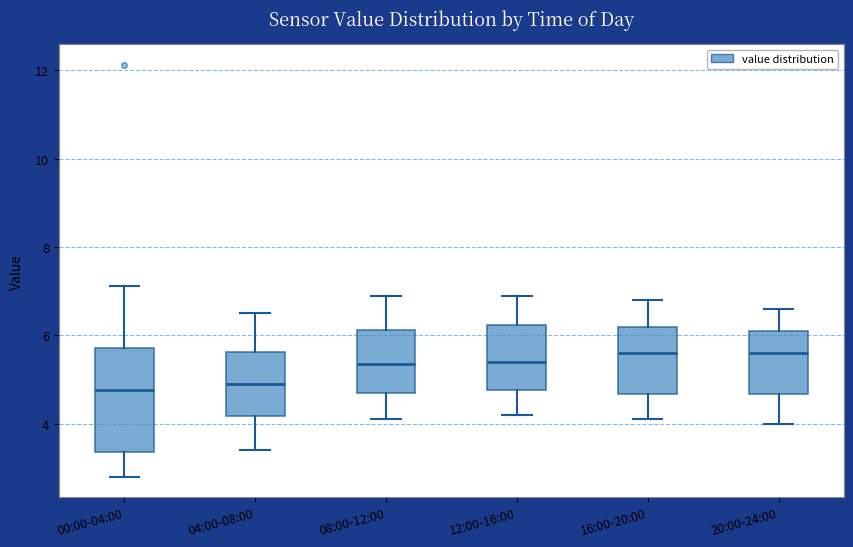

Where is the lower edge of the box for 08:00-12:00 on the y-axis? The values are not printed on the chart, so give them approximately, as read against the axis.

4.8